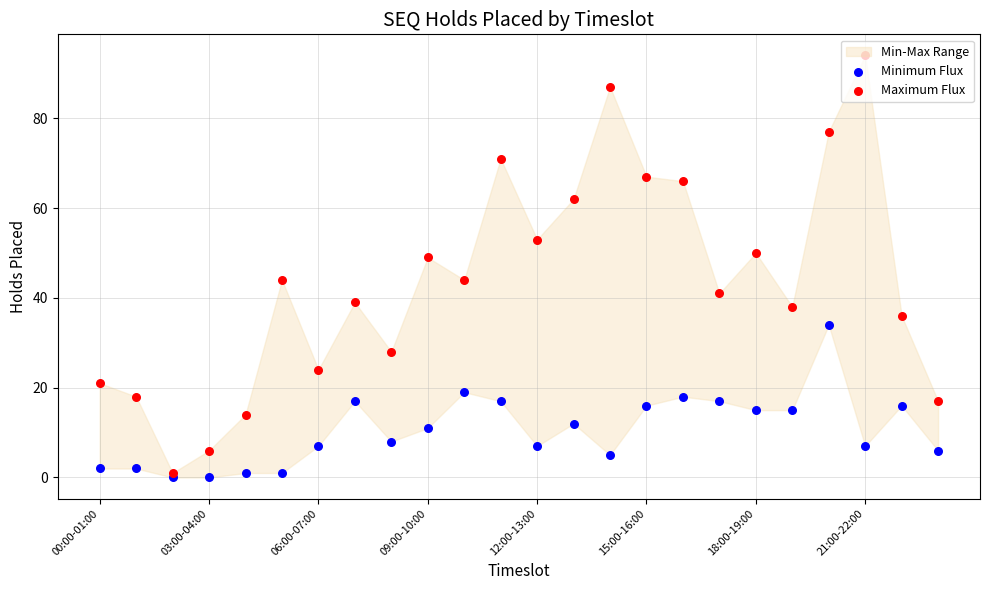

At how many categories does at least one series exceed 35?

16